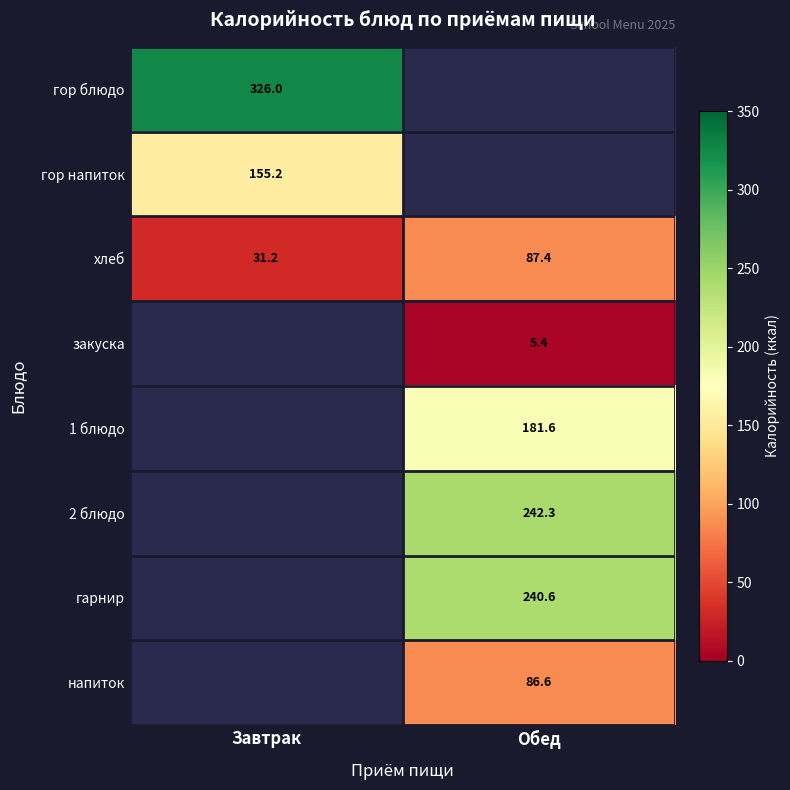

What is the difference between the maximum and minimum values in the хлеб series?

56.2